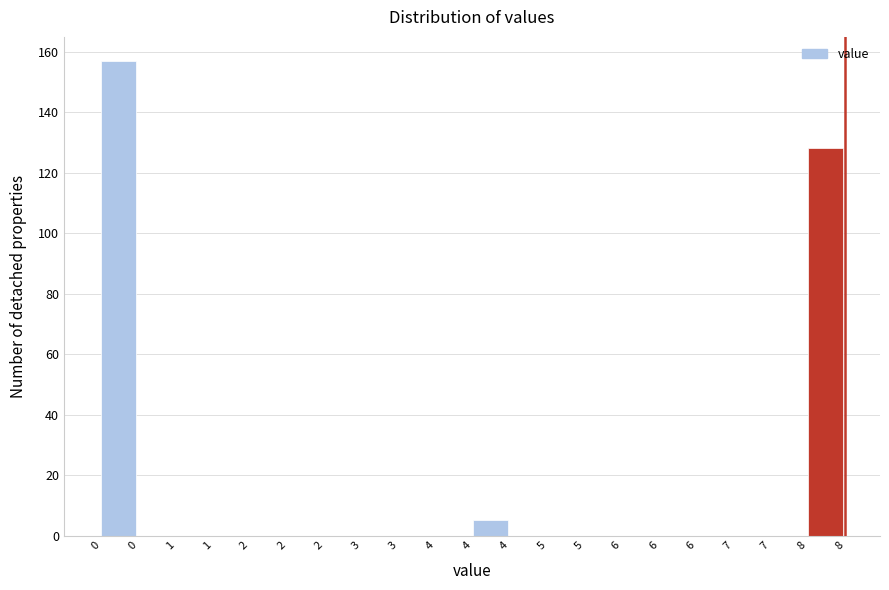

How many distinct data groups are displayed?

1